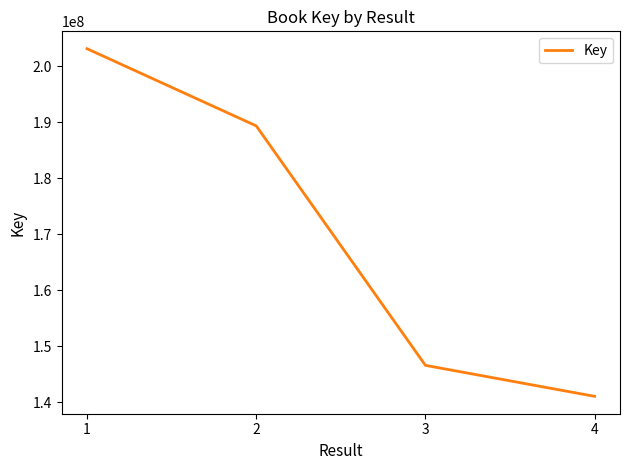

What is the change in value from 1 to 4?

-62135690